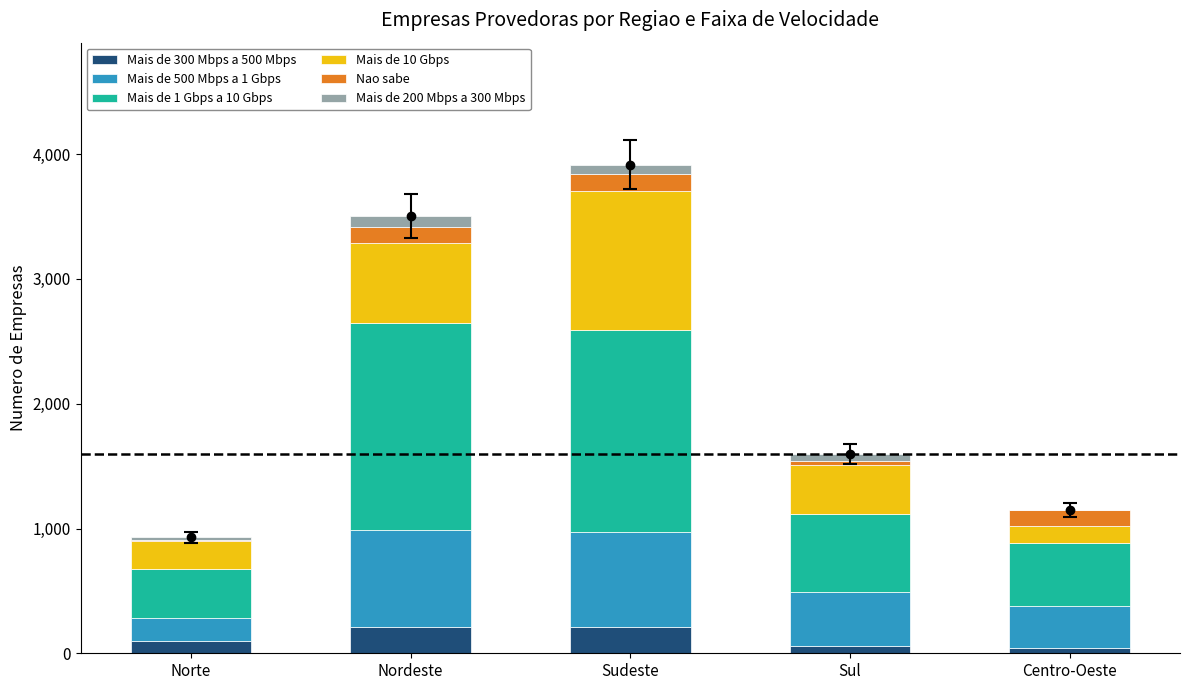

The value of Mais de 300 Mbps a 500 Mbps at Nordeste is 211. True or false?

True